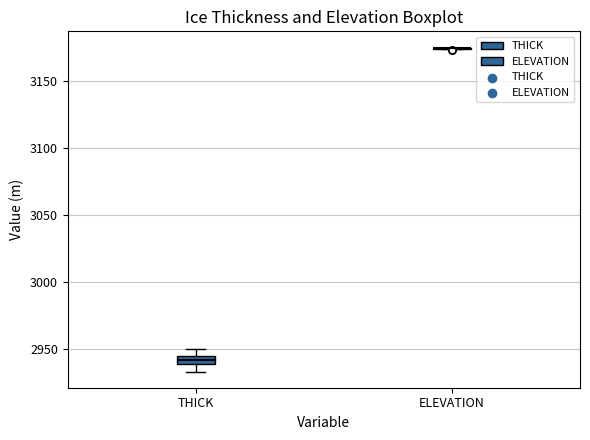

Comparing the boxes themselves (not the whiskers), which one is the tallest?

THICK